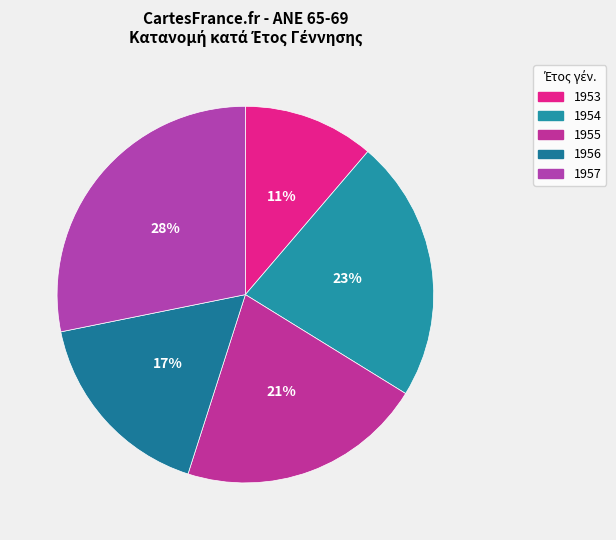

The 1953 slice represents 1% of the pie. True or false?

False